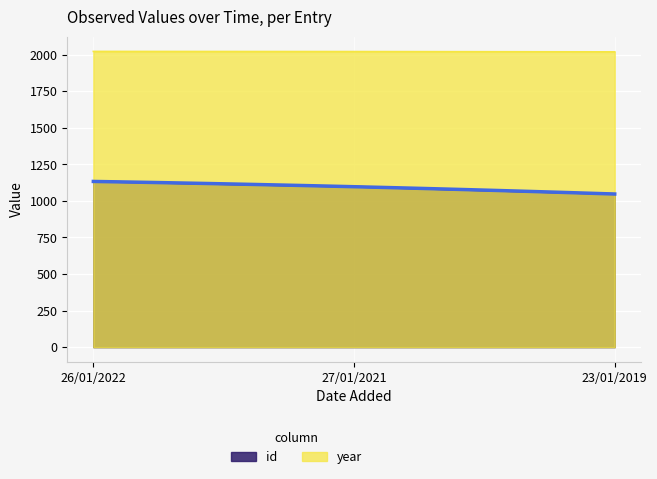

Which series has the largest range (max minus min)?

id